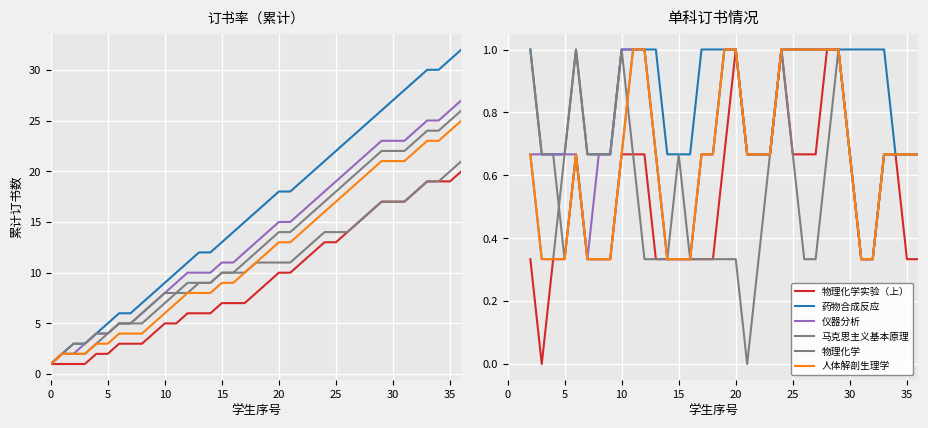

True or false: 物理化学 and 仪器分析 intersect in this chart.

False